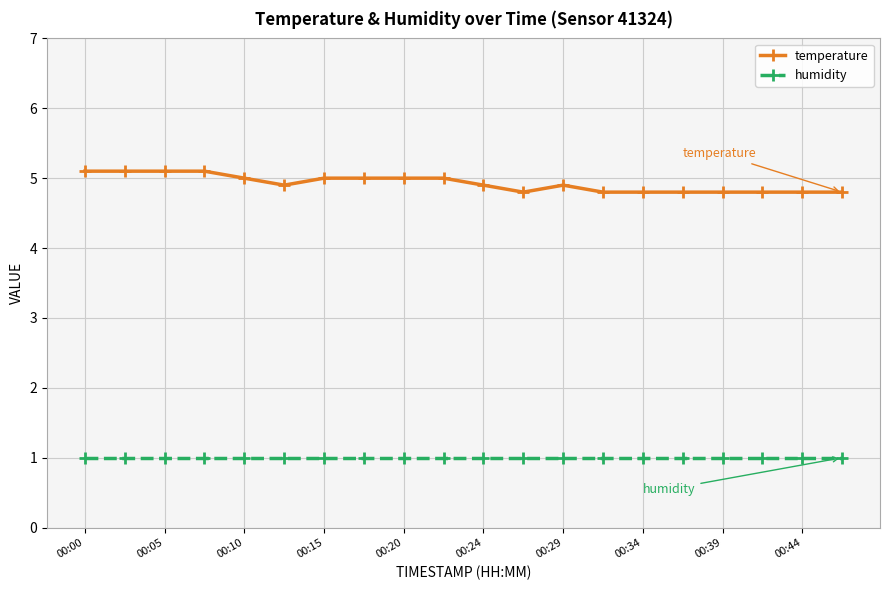

What is the smallest value displayed?

1.0